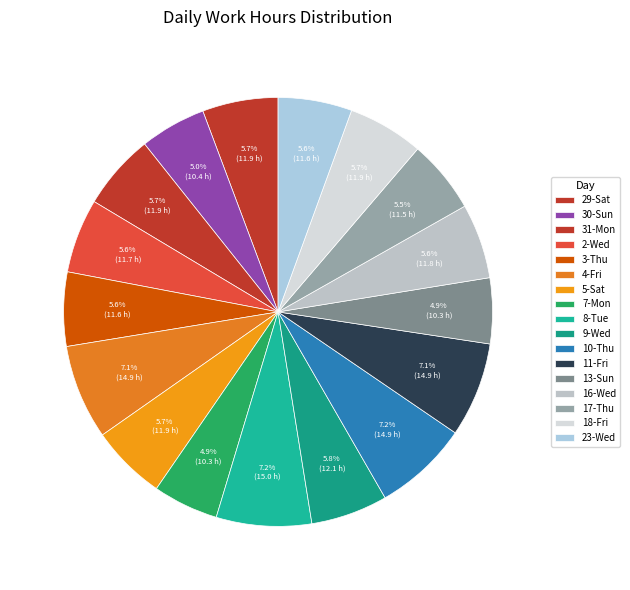

Count the number of slices in the pie.

17